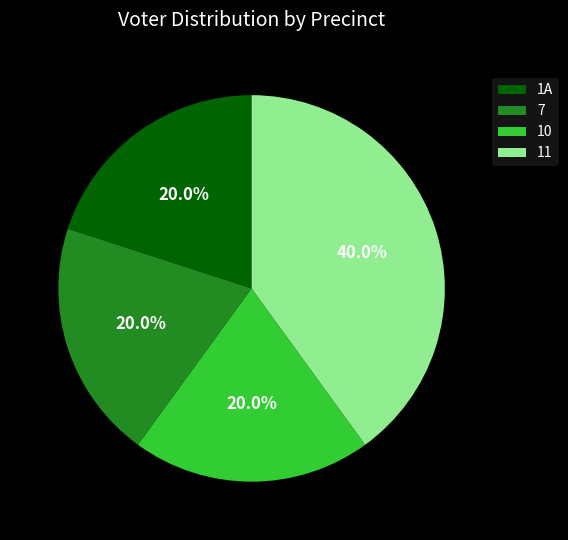

Which category has the biggest portion of the pie?

11